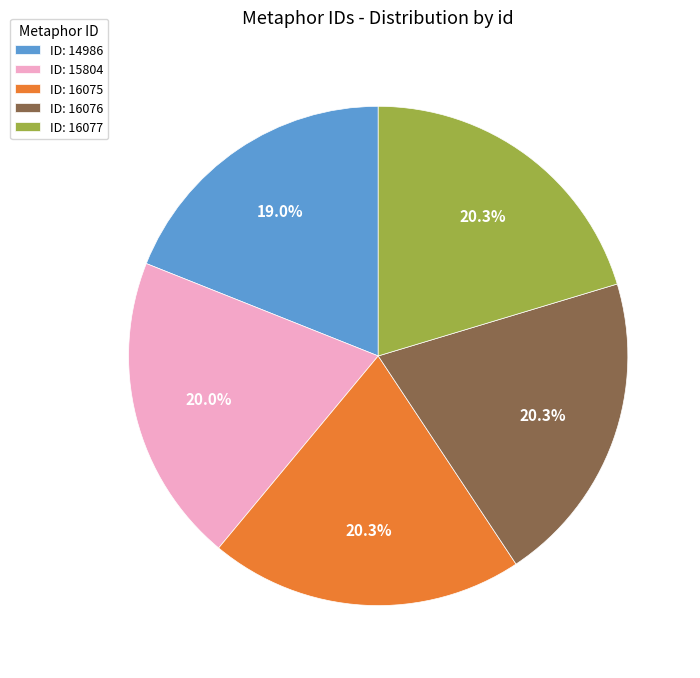

Which category has the smallest portion of the pie?

ID: 14986